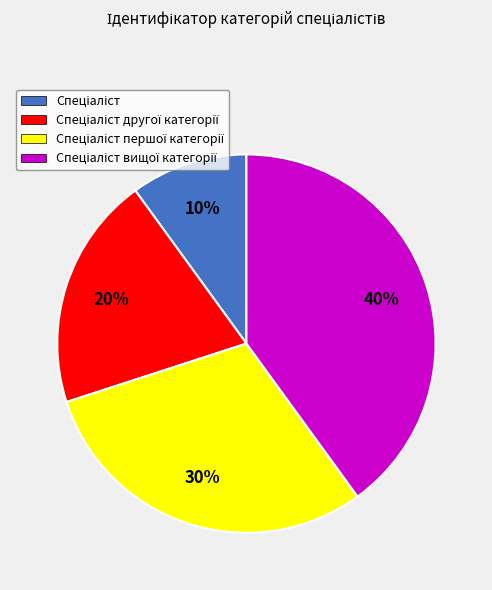

To the nearest percent, what is the average slice percentage?

25%